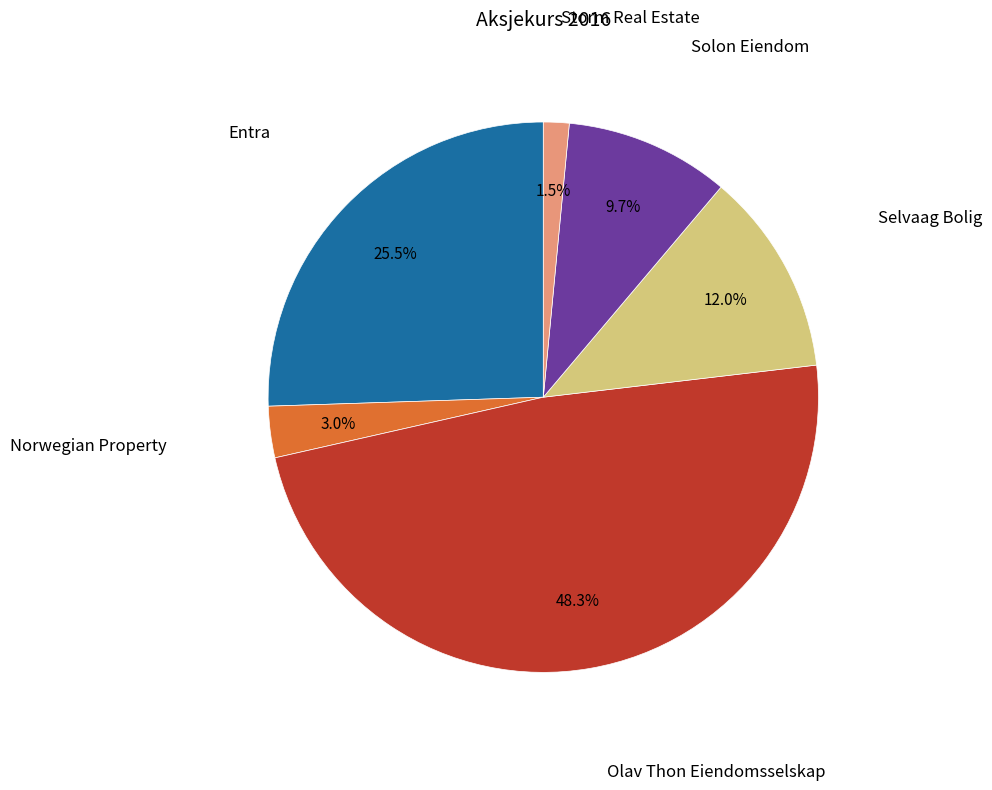

Is Solon Eiendom the majority of the pie?

No